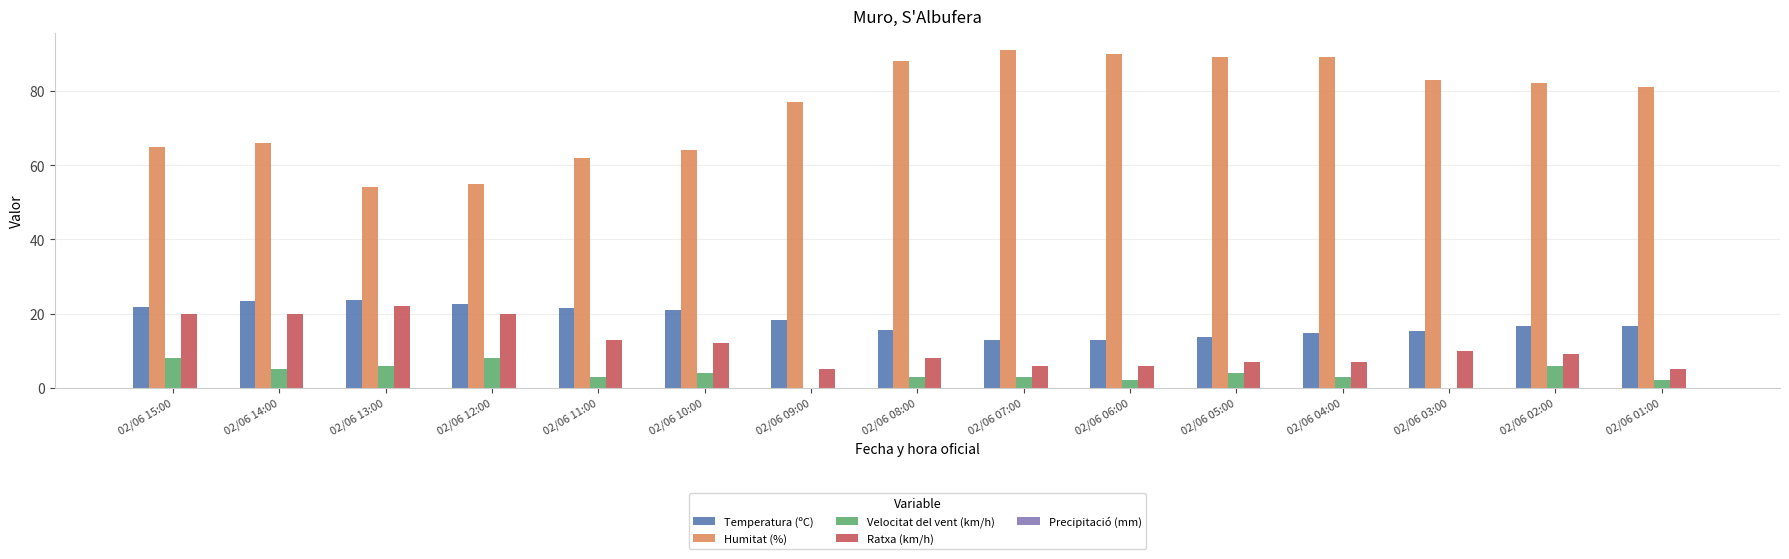

Count the number of data series in this chart.

4